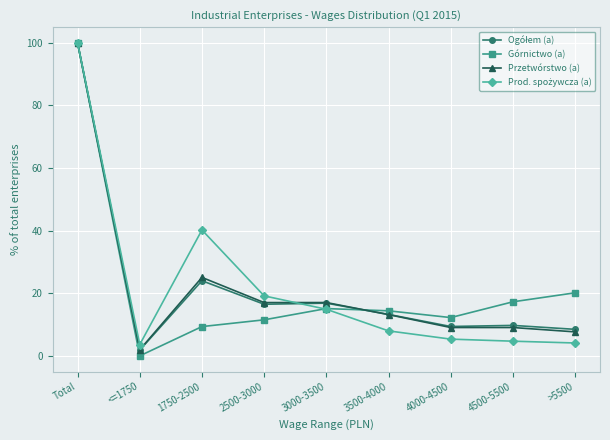

What is the maximum value shown in the chart?

100.0